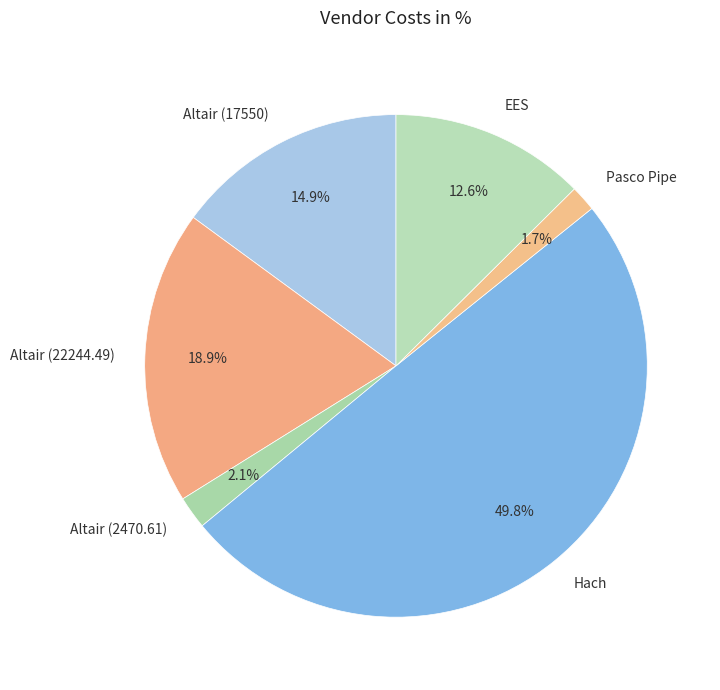

To the nearest percent, what is the difference between the largest and smallest slice percentages?

48%